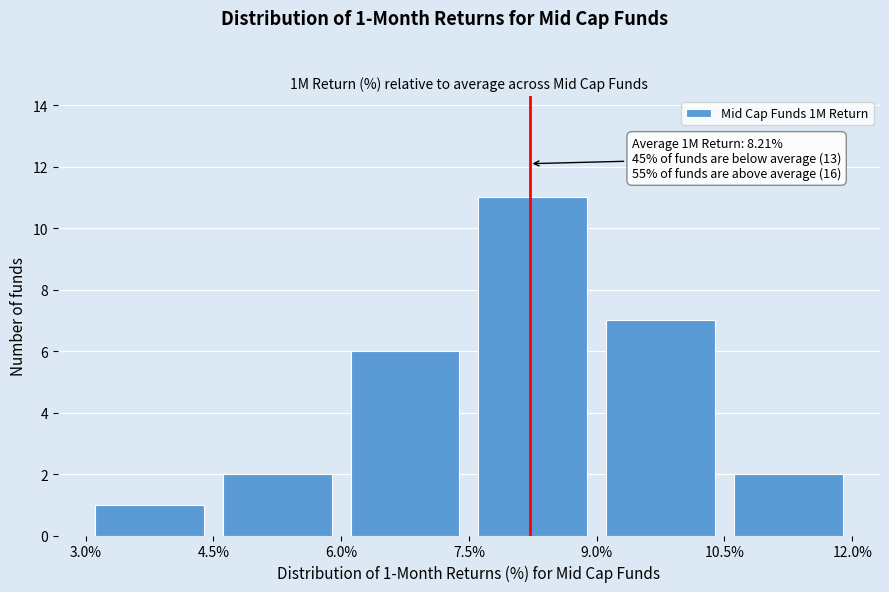

Which range on the x-axis has the tallest bar?

7.5% to 9.0%